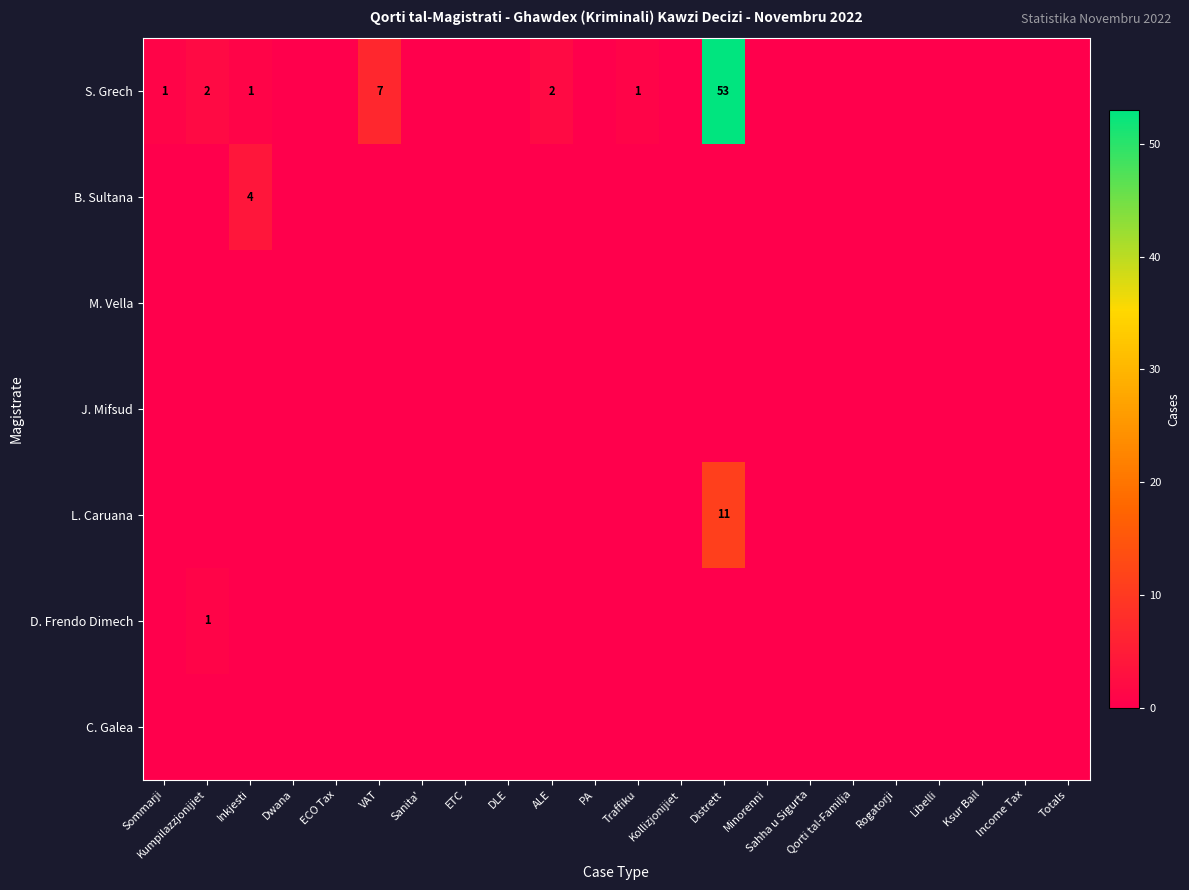

Between Inkjesti and Kollizjonijiet, which is larger?

Inkjesti